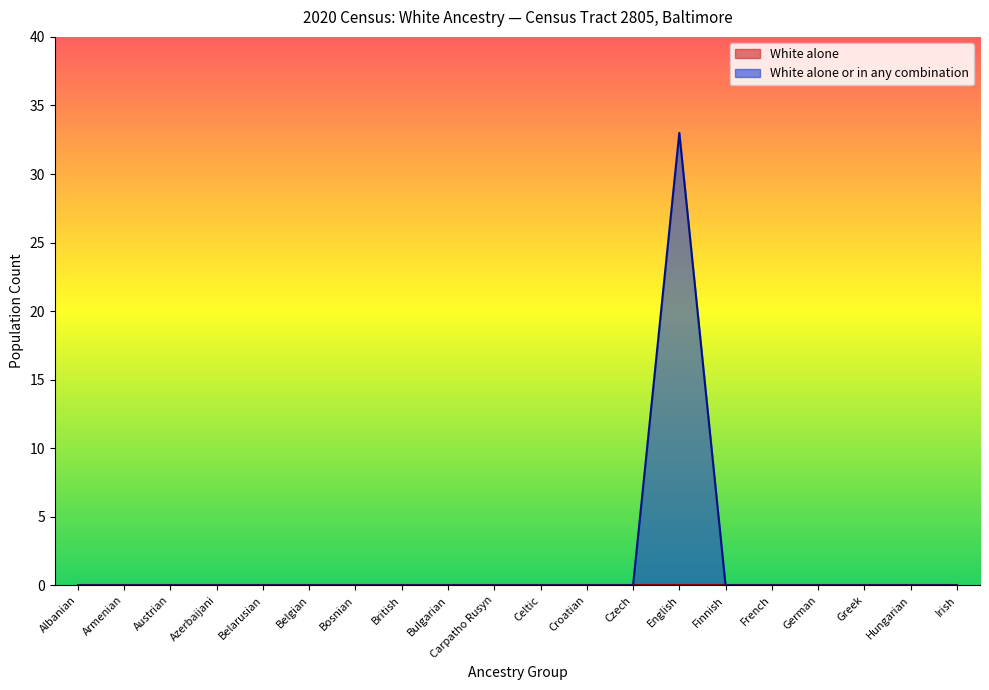

What position from the left is Belarusian?

5